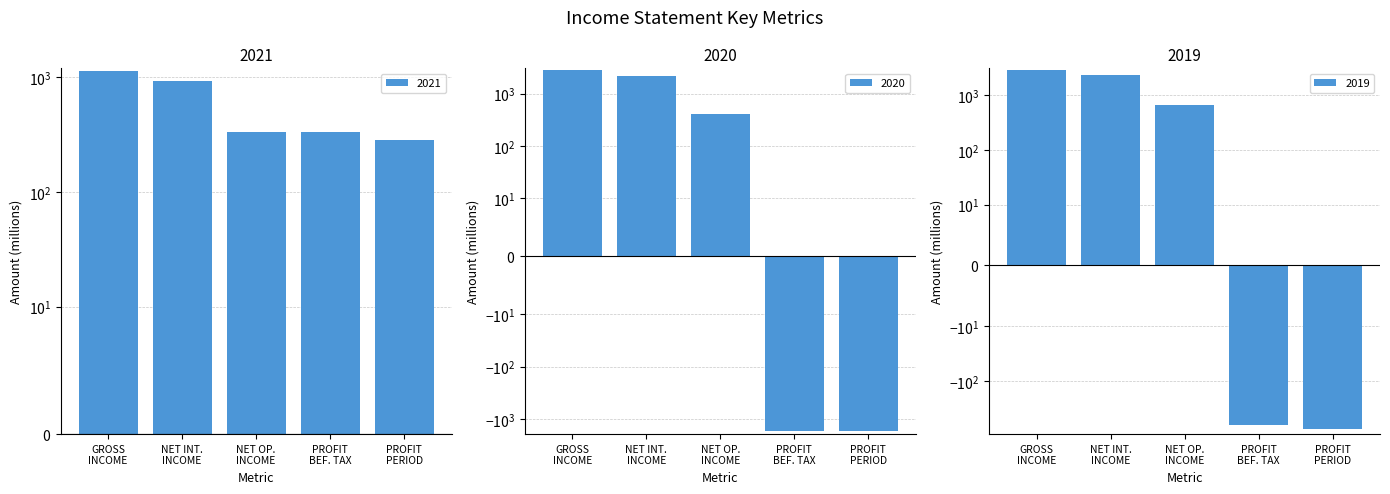

What is the value of the 2019 bar at the 9th from the left?

4